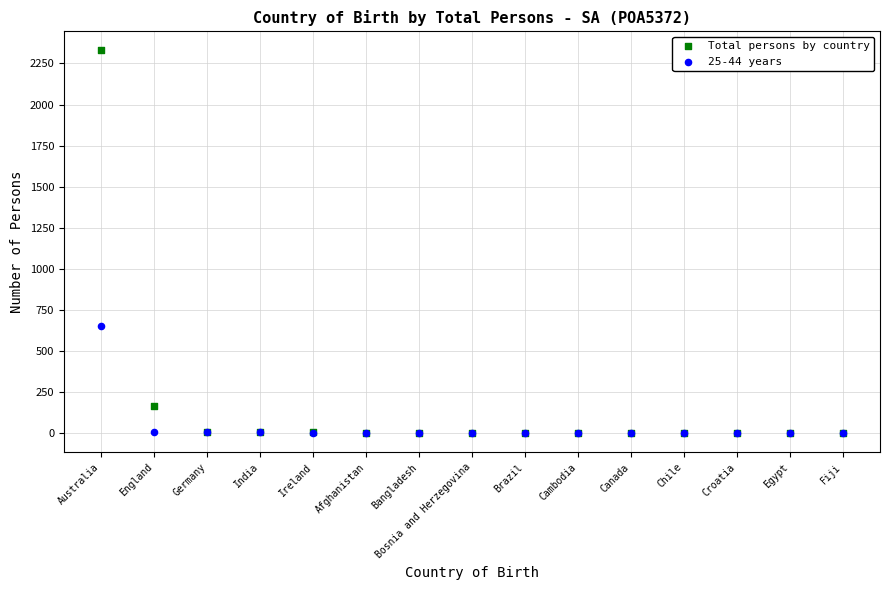

Which series contains the highest Y value?

Total persons by country